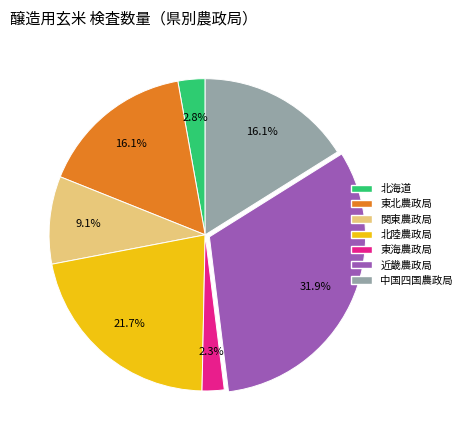

What is the smallest slice in the pie chart?

東海農政局